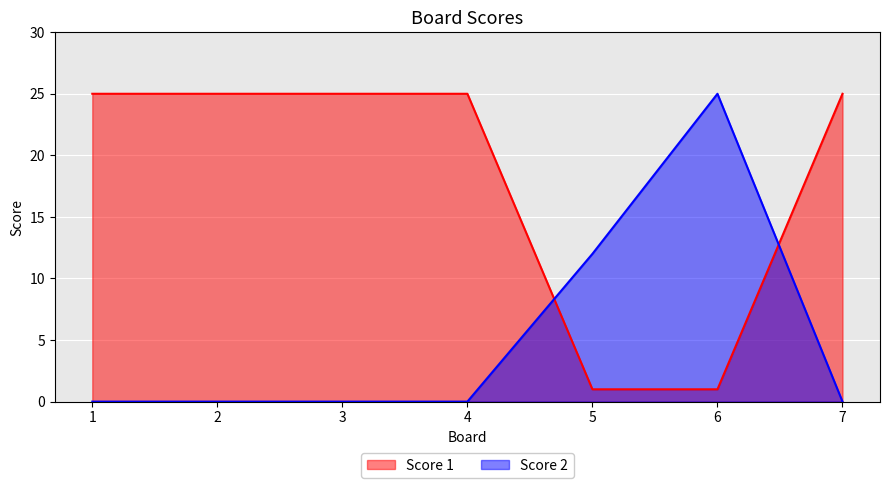

How many series are shown in this chart?

2